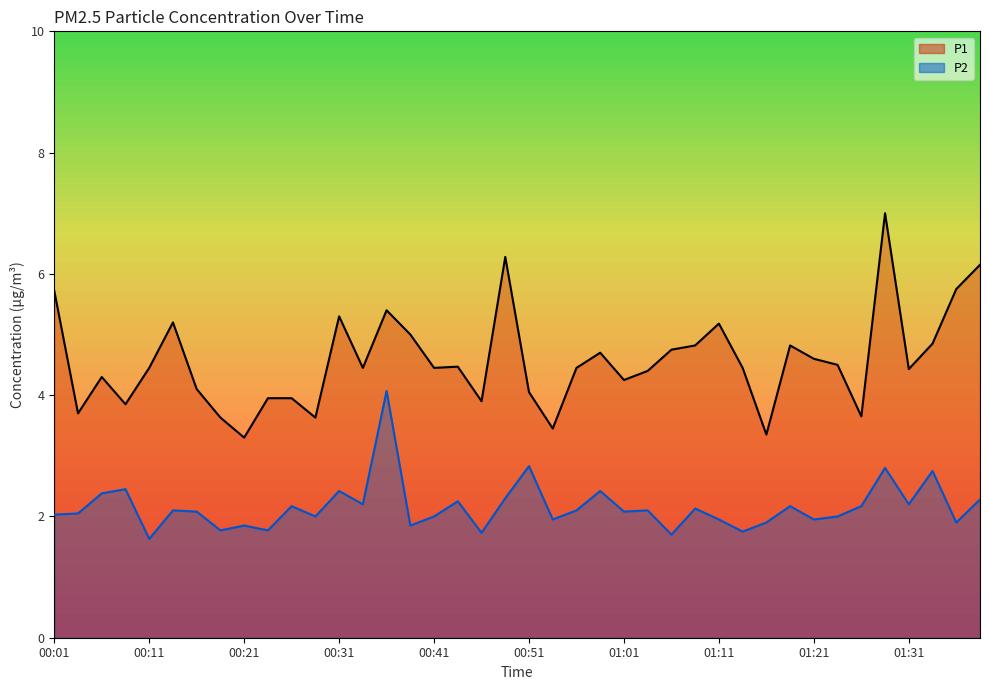

Is it true that P1 equals 1.8 at 00:16?

False